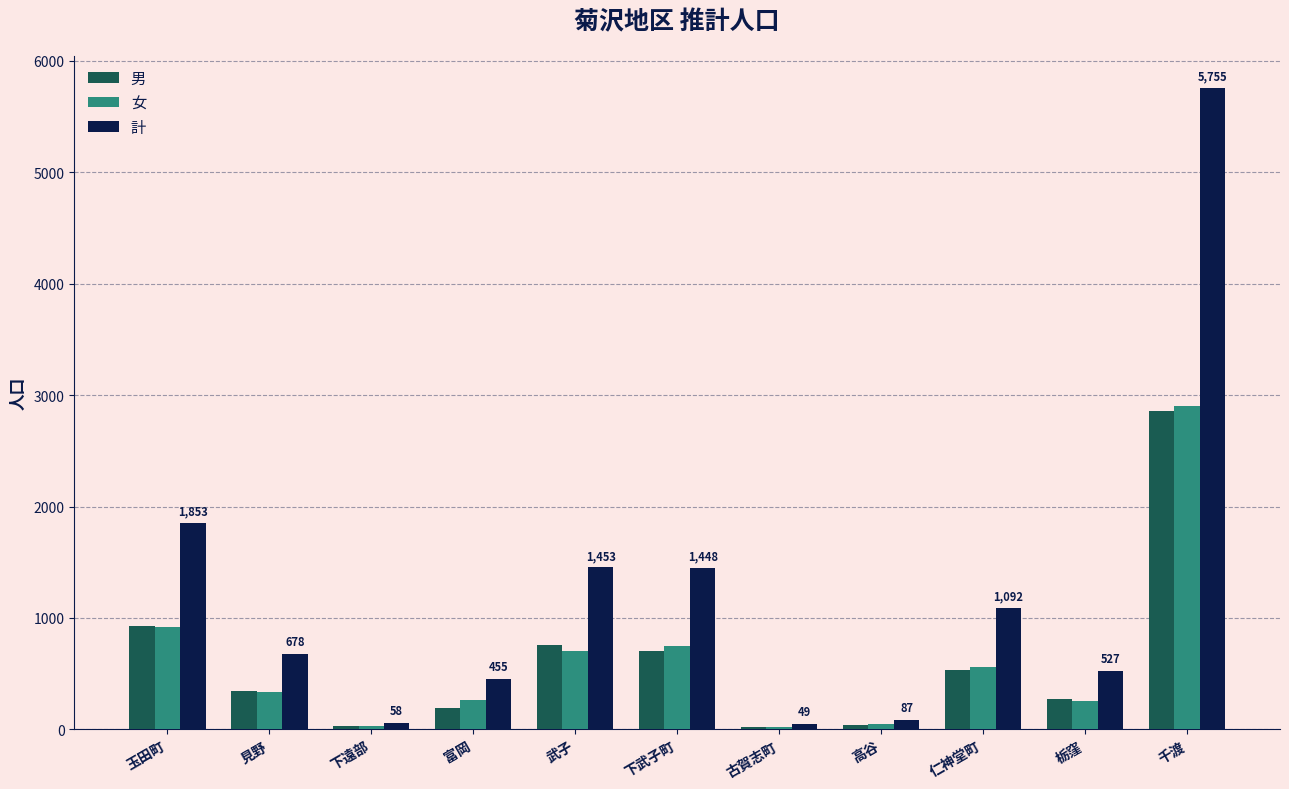

Which series has the widest spread of values?

計